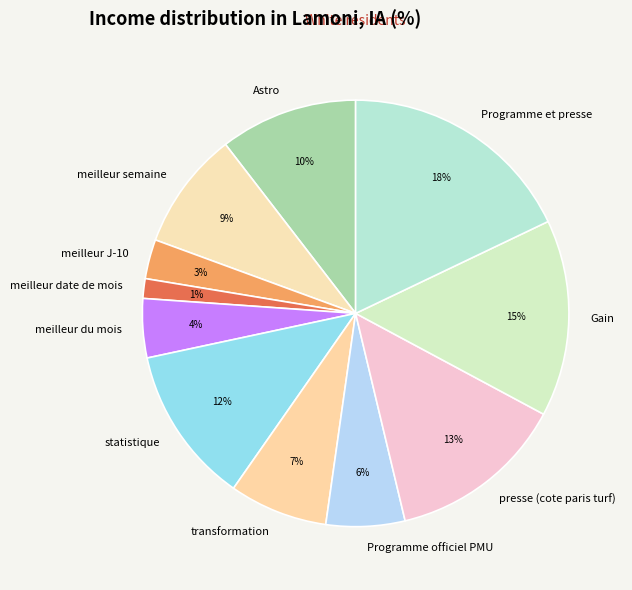

How many slices are in this pie chart?

11